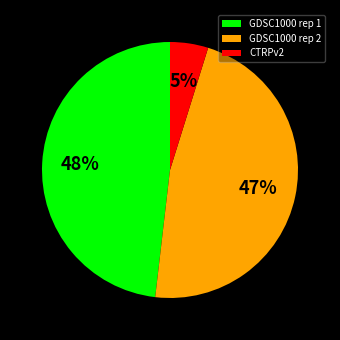

Do GDSC1000 rep 1 and CTRPv2 together represent more than half of the pie?

Yes